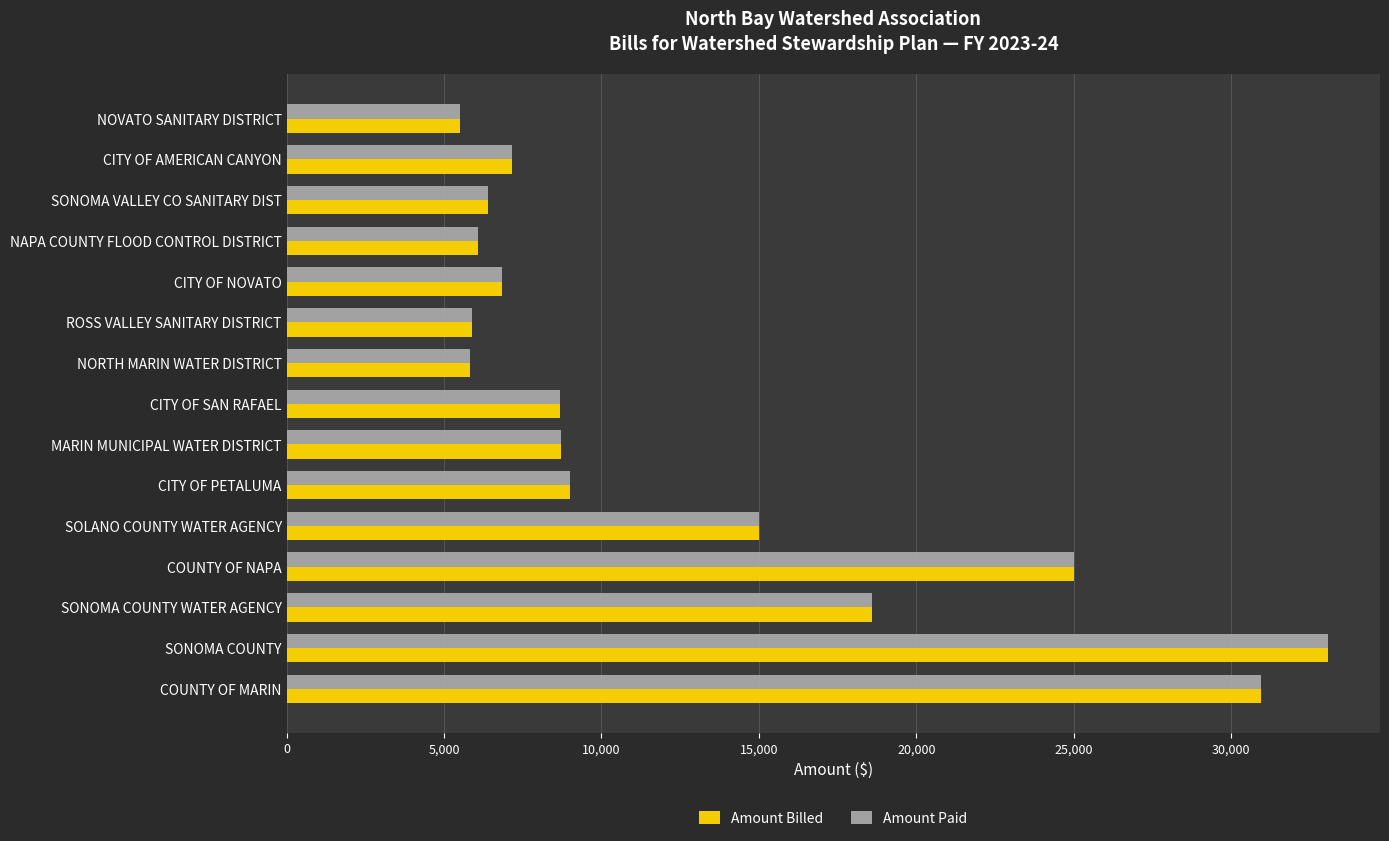

True or false: Amount Billed has a value of 30968.9 at COUNTY OF MARIN.

True